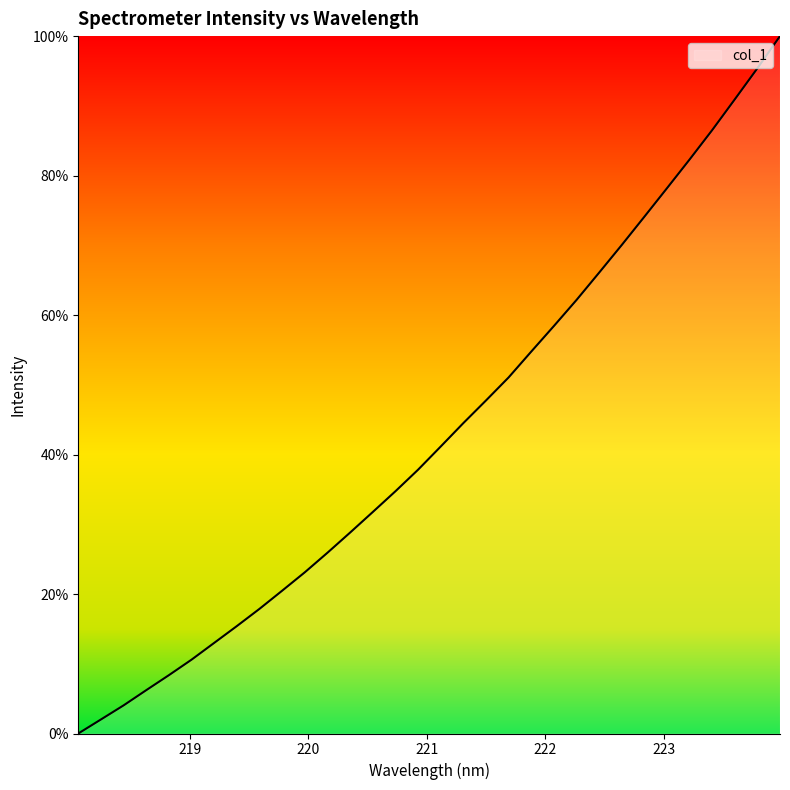

True or false: there are more than 1 points higher than both neighbors.

False